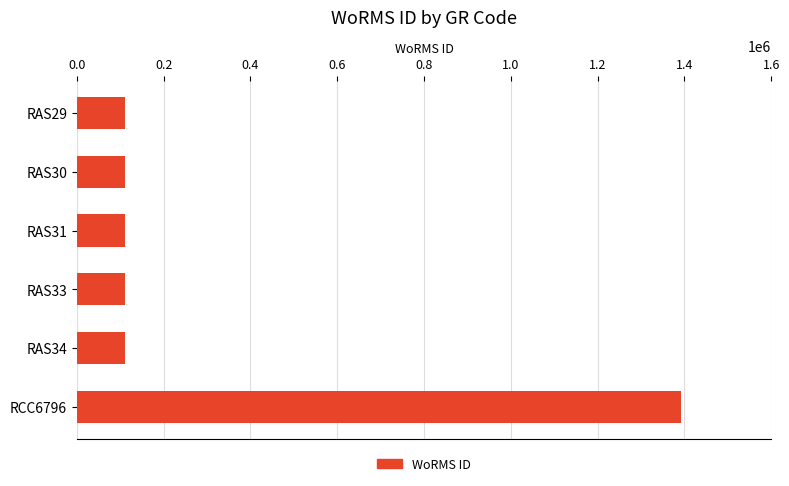

Which has a higher value, RAS31 or RCC6796?

RCC6796